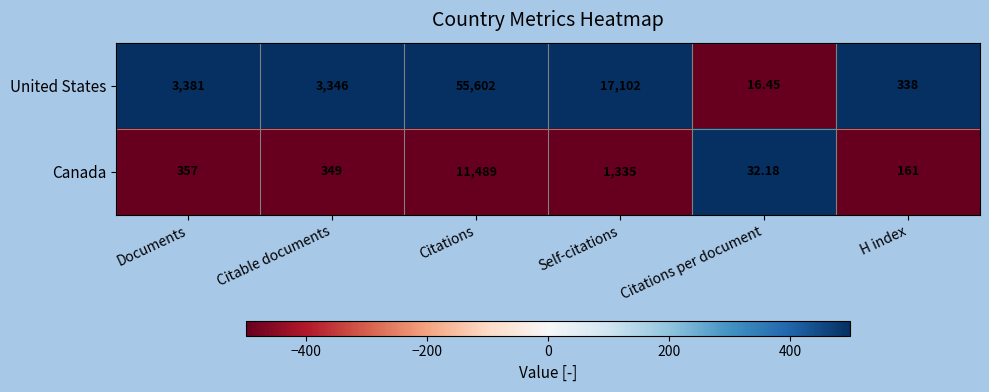

At which category is the sum across all series the highest?

Citations